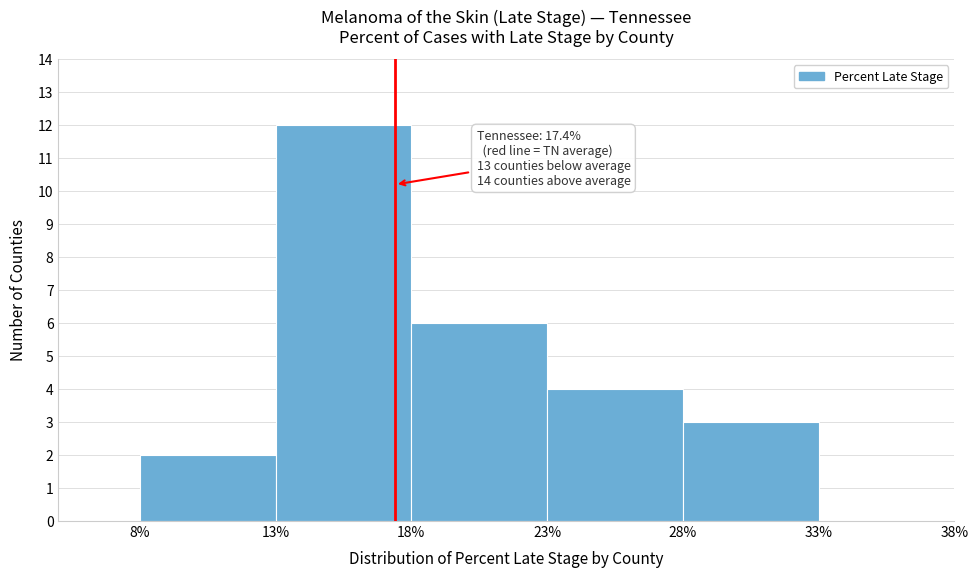

Over which range of the x-axis is the bar tallest?

13% to 18%